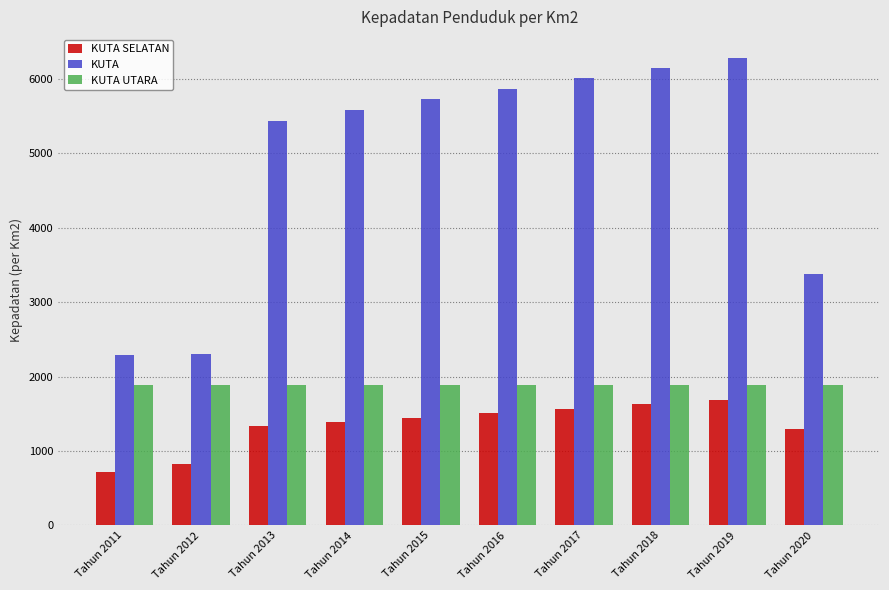

What is the minimum value for KUTA?

2286.5